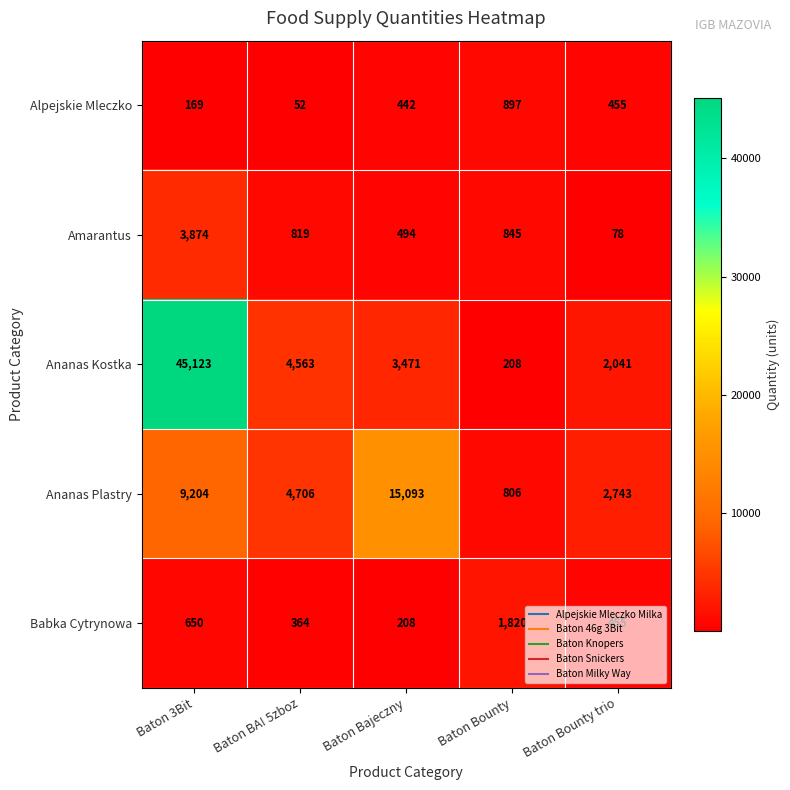

Is it true that Ananas Kostka equals 3619 at Baton Bounty trio?

False